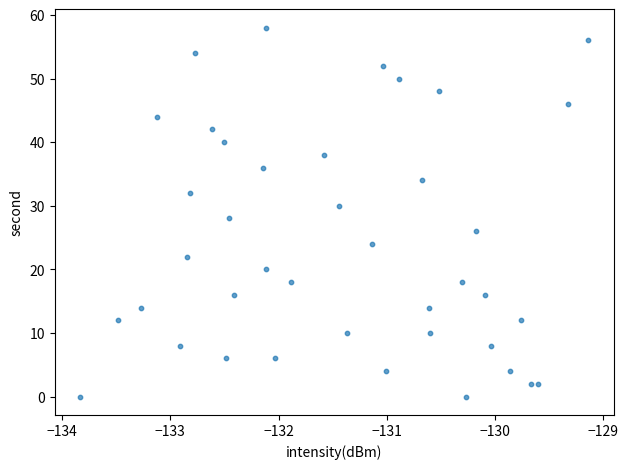

What is the range of Y values (max minus min)?

58